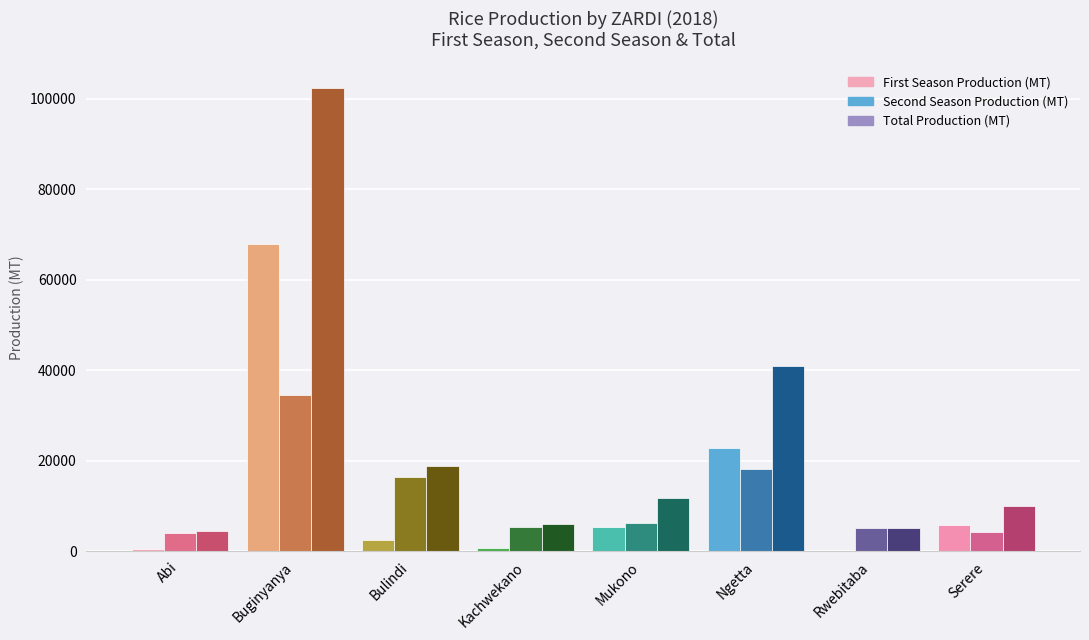

At which label does First Season Production (MT) reach its peak?

Buginyanya